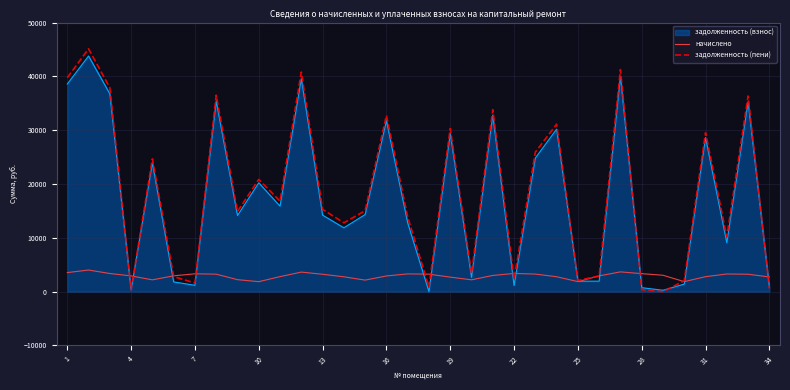

Which series has the largest range (max minus min)?

задолженность (пени)